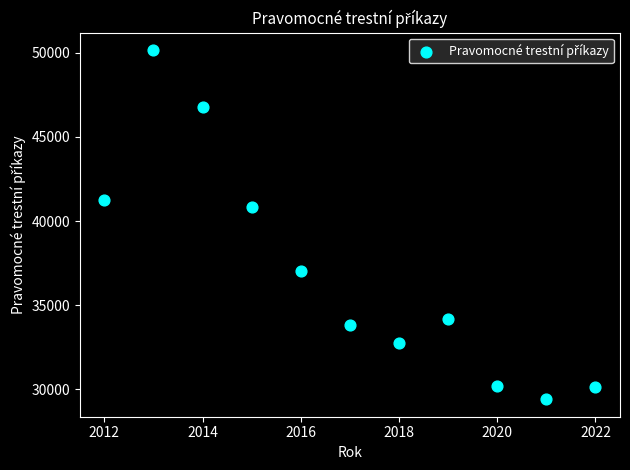

What Y value in the scatter plot is closest to 39782?

40823